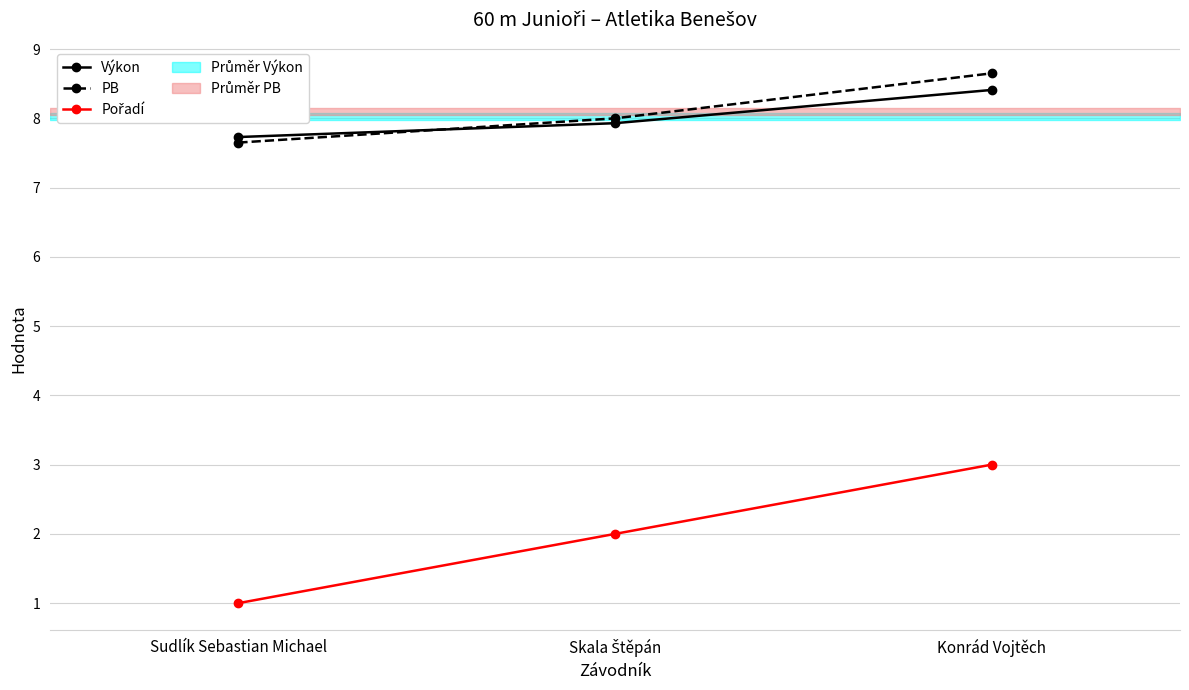

What is the spread (max minus min) of values at Konrád Vojtěch?

5.7